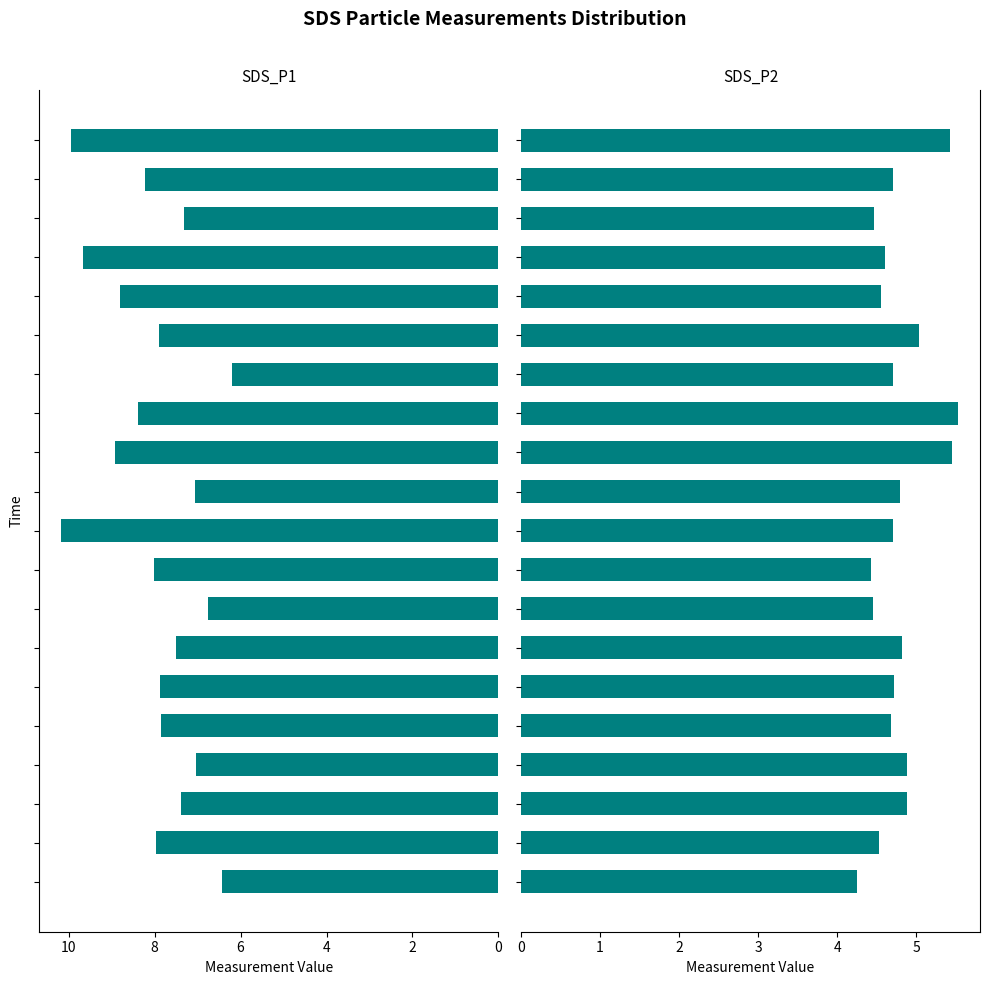

List the series in order of their peak value, highest first.

SDS_P1, SDS_P2